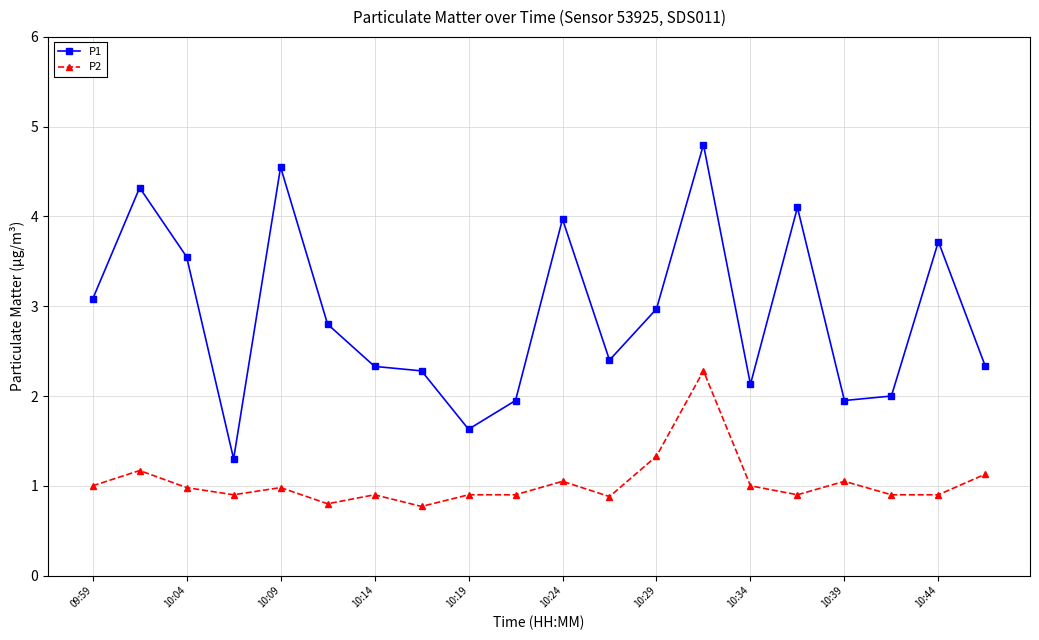

What is the difference between the maximum and minimum values in the P2 series?

1.5